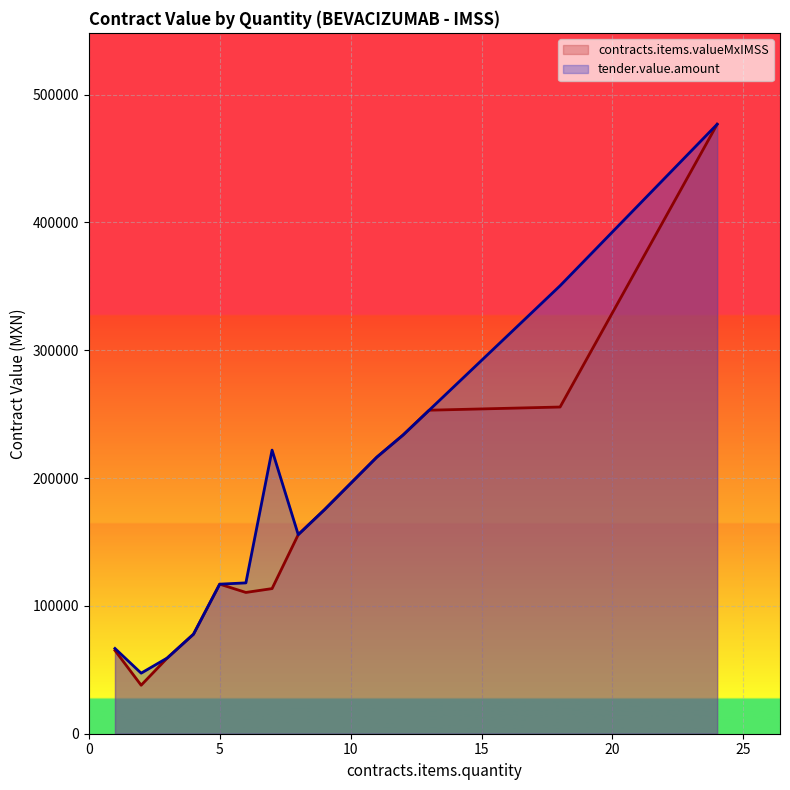

Which series has the largest range (max minus min)?

contracts.items.valueMxIMSS